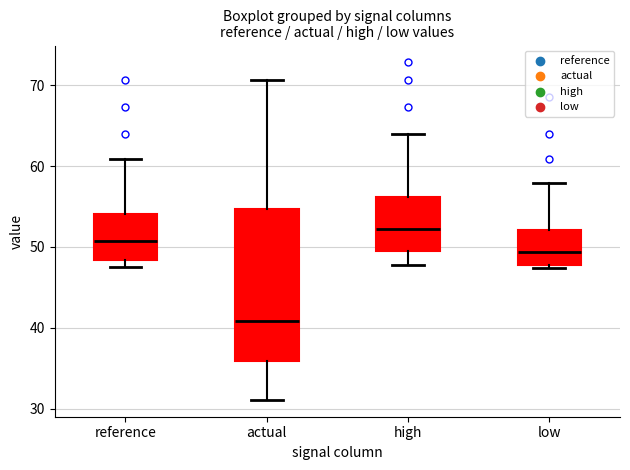

Reading left to right, read every box against the y-axis: the position of its median line, the range the box covers, and the ends of its whiskers. The values are not printed on the chart, so give them approximately, as read against the axis.

reference: median 51, box 48 to 54, whiskers 47 to 61
actual: median 41, box 36 to 55, whiskers 31 to 71
high: median 52, box 49 to 56, whiskers 48 to 64
low: median 49, box 48 to 52, whiskers 47 to 58